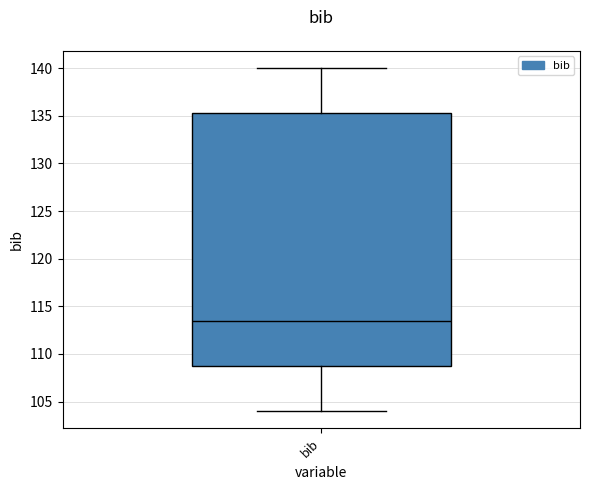

Where does the median line of the box for bib sit on the y-axis? The values are not printed on the chart, so give them approximately, as read against the axis.

113.5